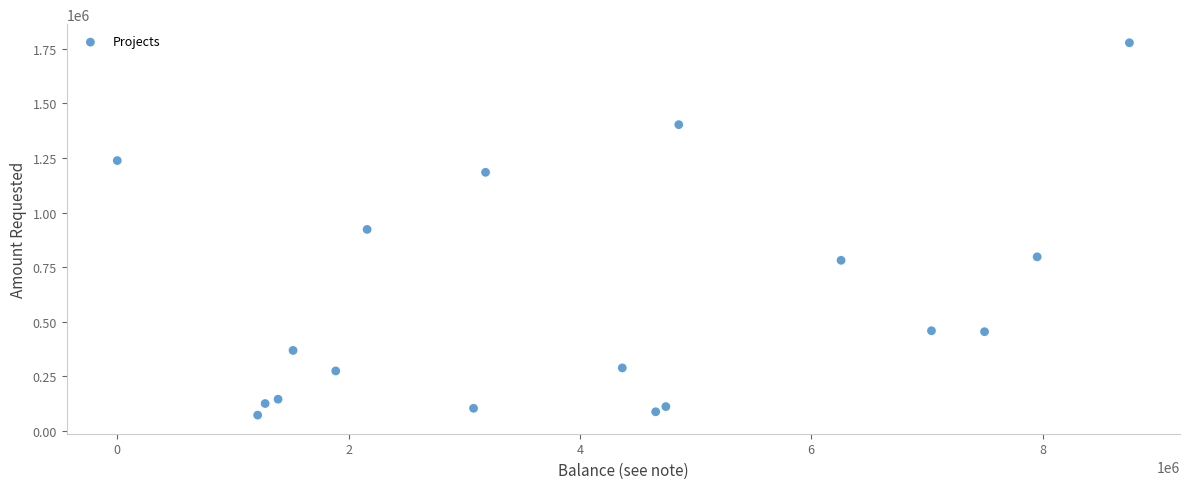

What is the range of Y values (max minus min)?

1705402